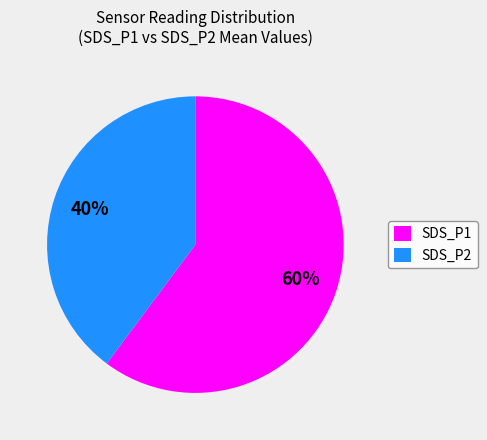

What is the ratio of the value at SDS_P2 to the value at SDS_P1?

0.7